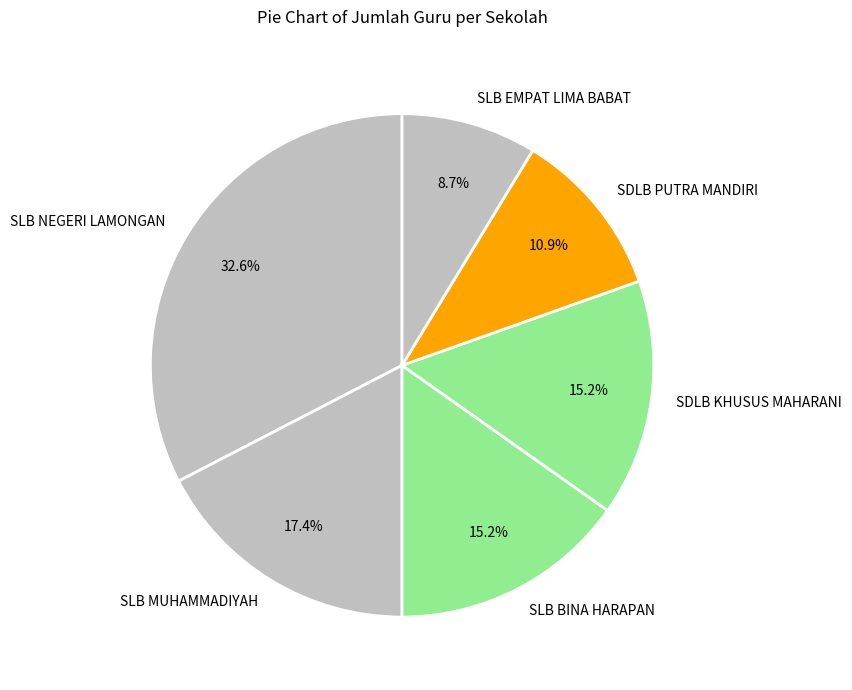

To the nearest percent, what percentage of the pie is SDLB KHUSUS MAHARANI?

15%